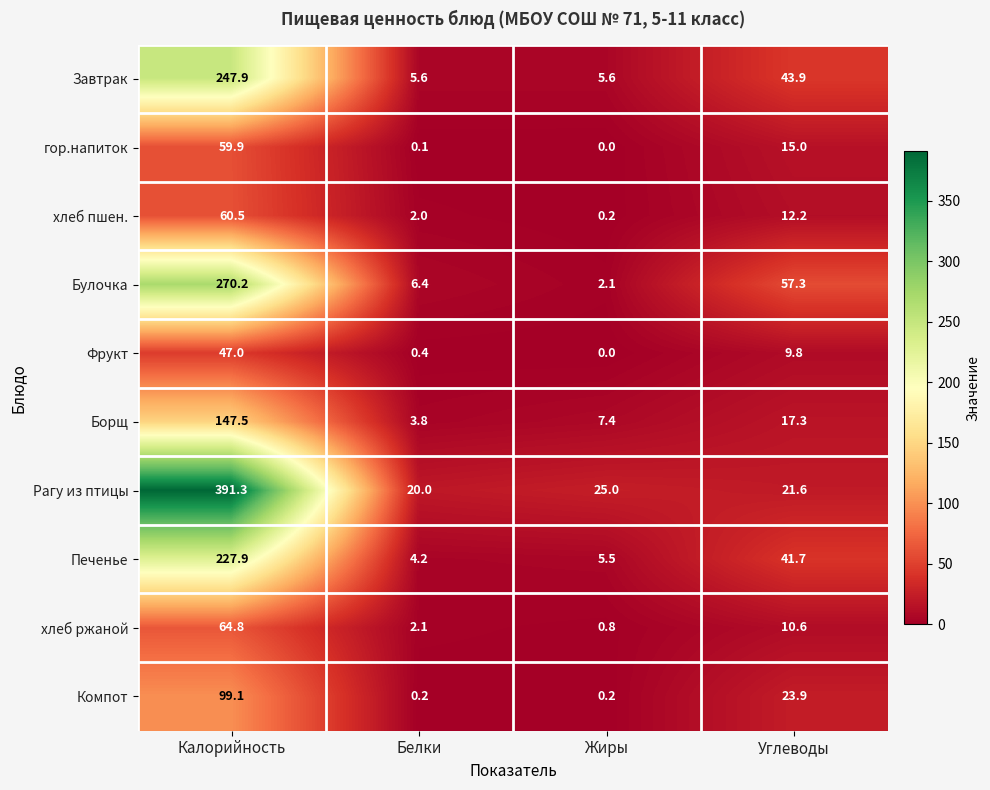

Which category has the highest value in the хлеб пшен. series?

Калорийность